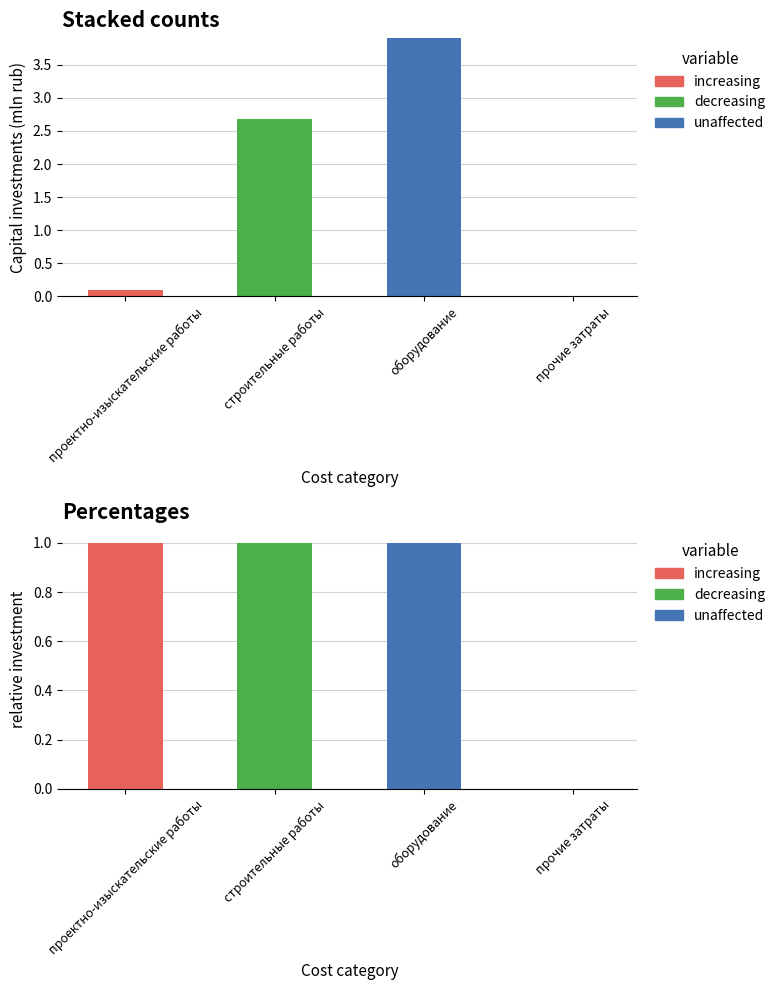

What is the total value across all series at строительные работы?

1